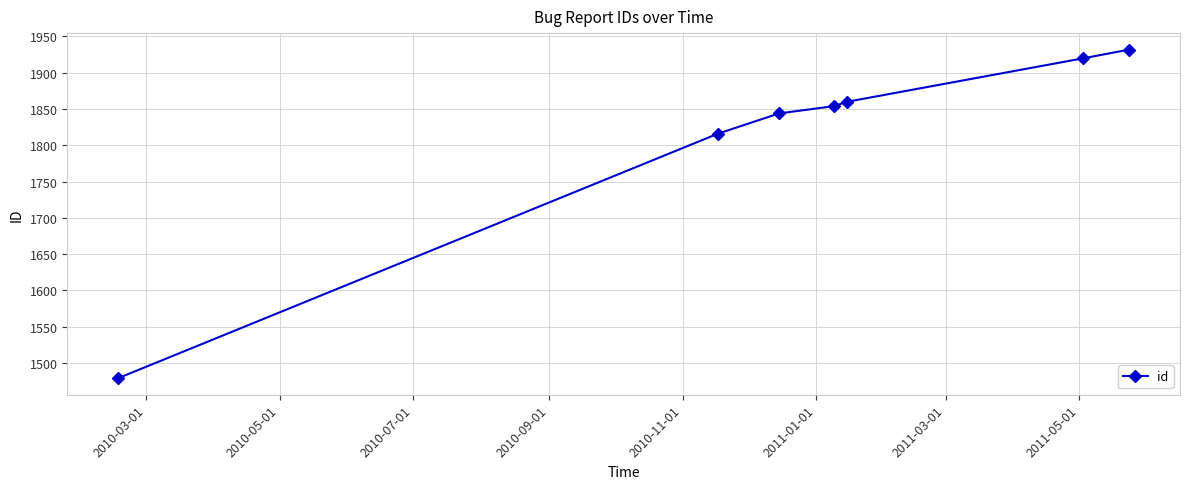

What is the maximum value shown in the chart?

1932